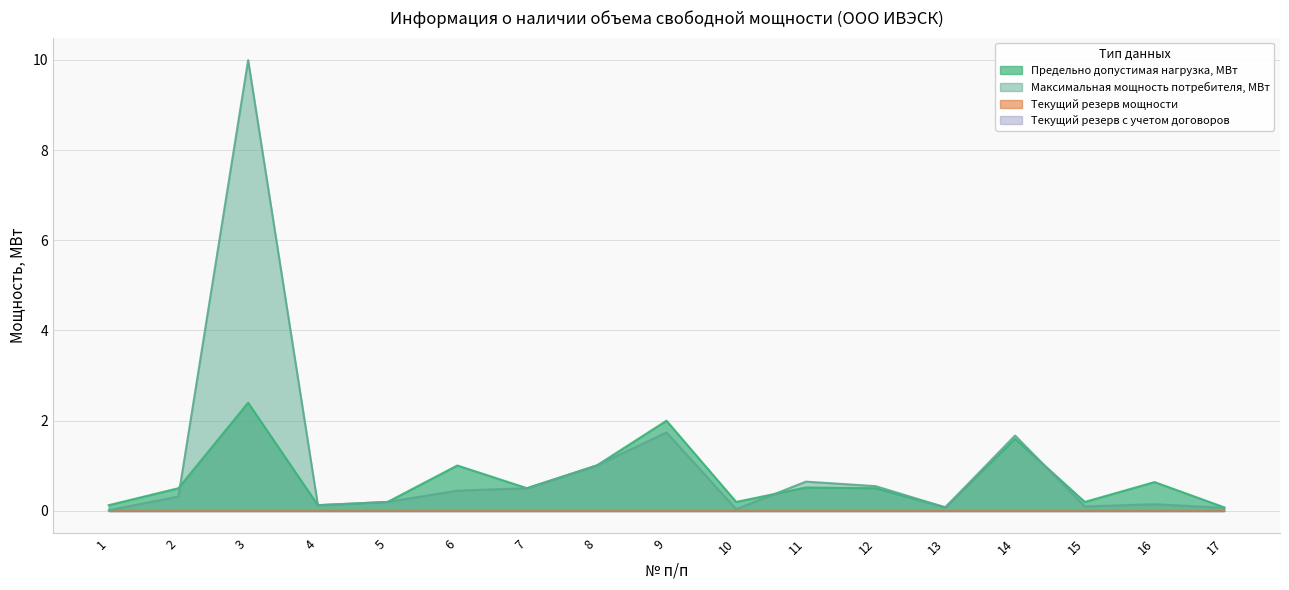

The Предельно допустимая нагрузка, МВт series shows 0.2 at 10. True or false?

True